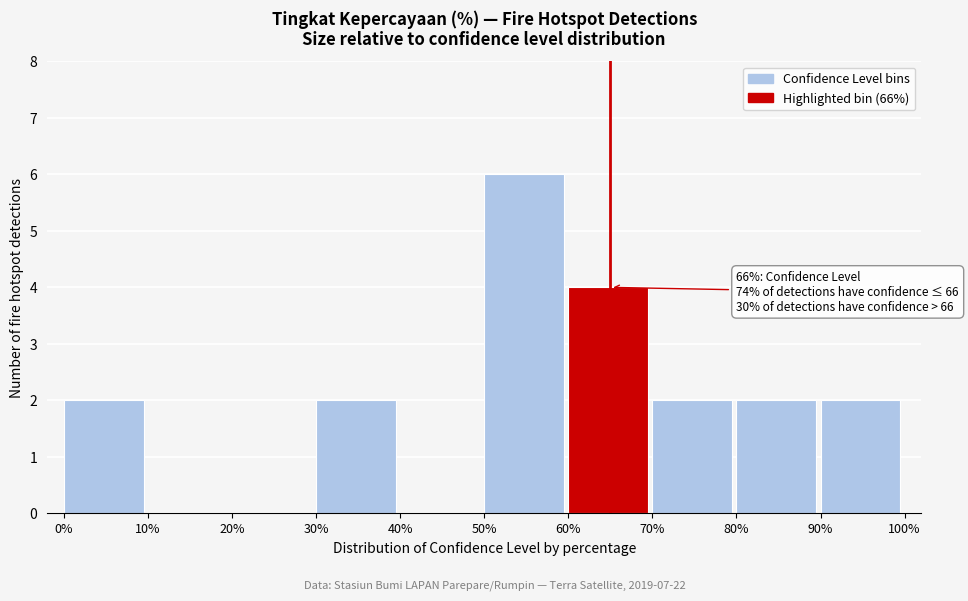

Over which range of the x-axis is the bar tallest?

50% to 60%